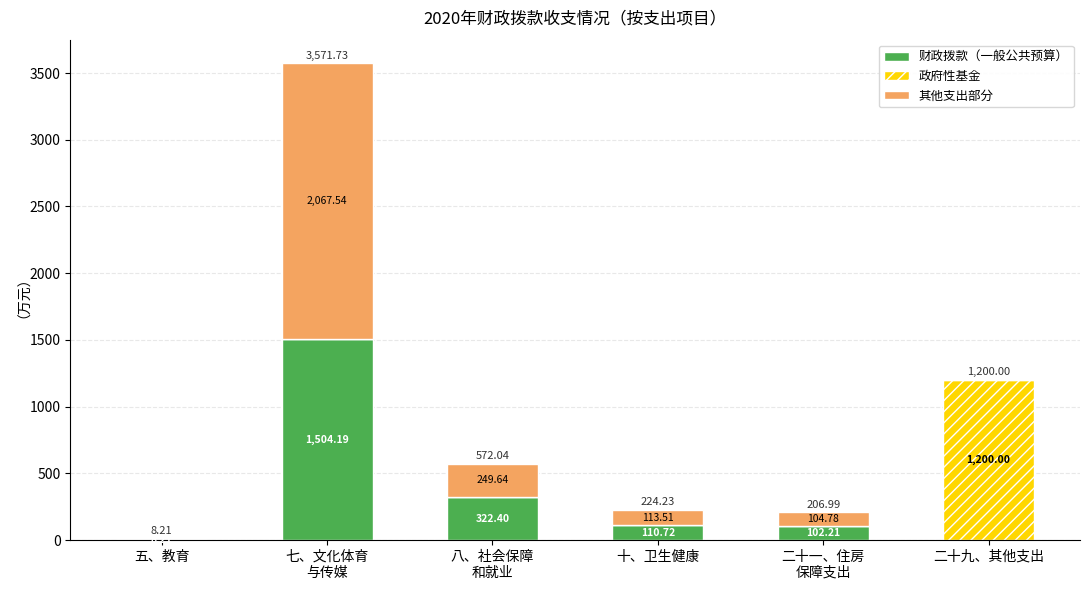

What is the sum of all 财政拨款（一般公共预算） values?

2047.7